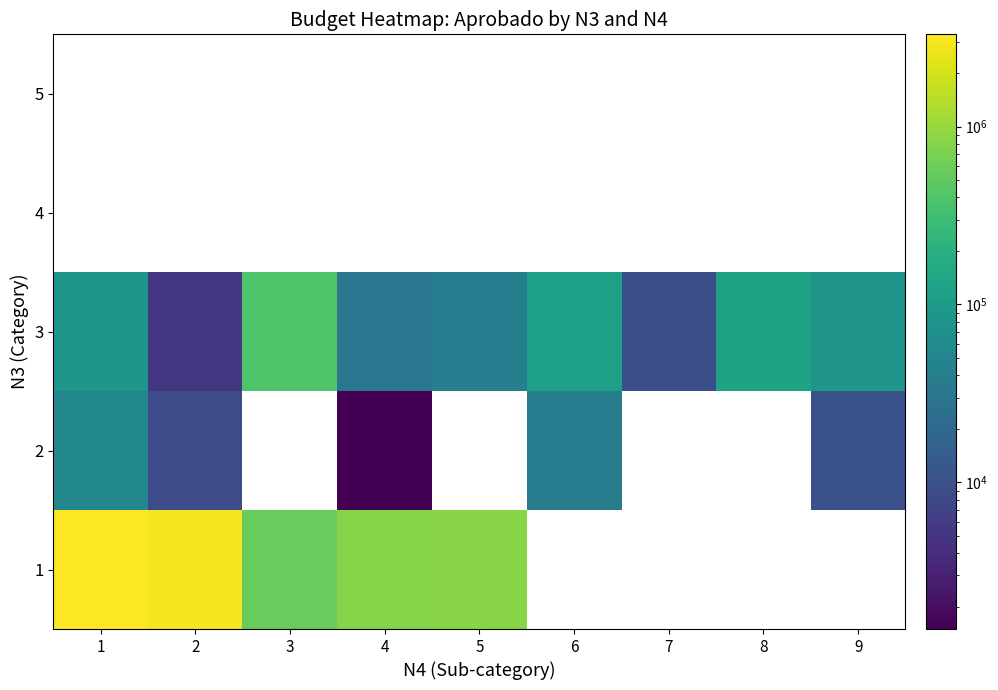

The 1 series shows 559173.4 at 3. True or false?

True